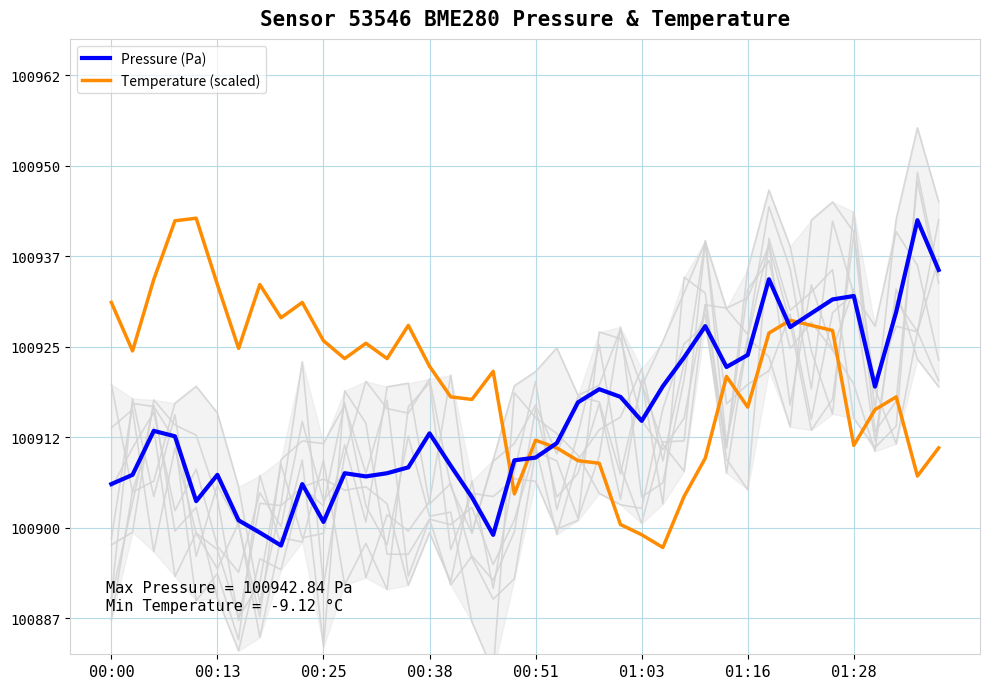

What is the average value of the Pressure (Pa) series?

100915.6